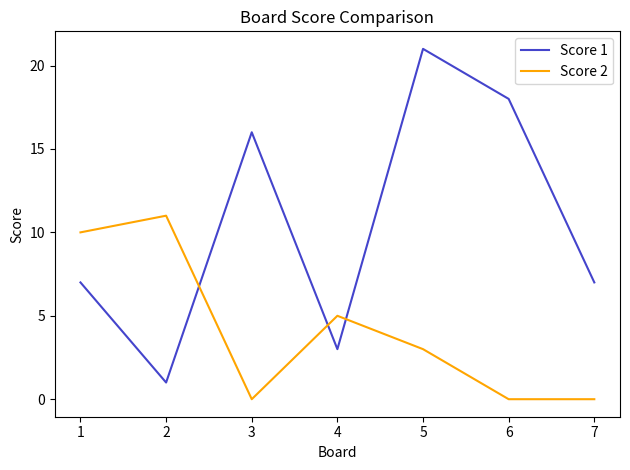

Which series has the widest spread of values?

Score 1